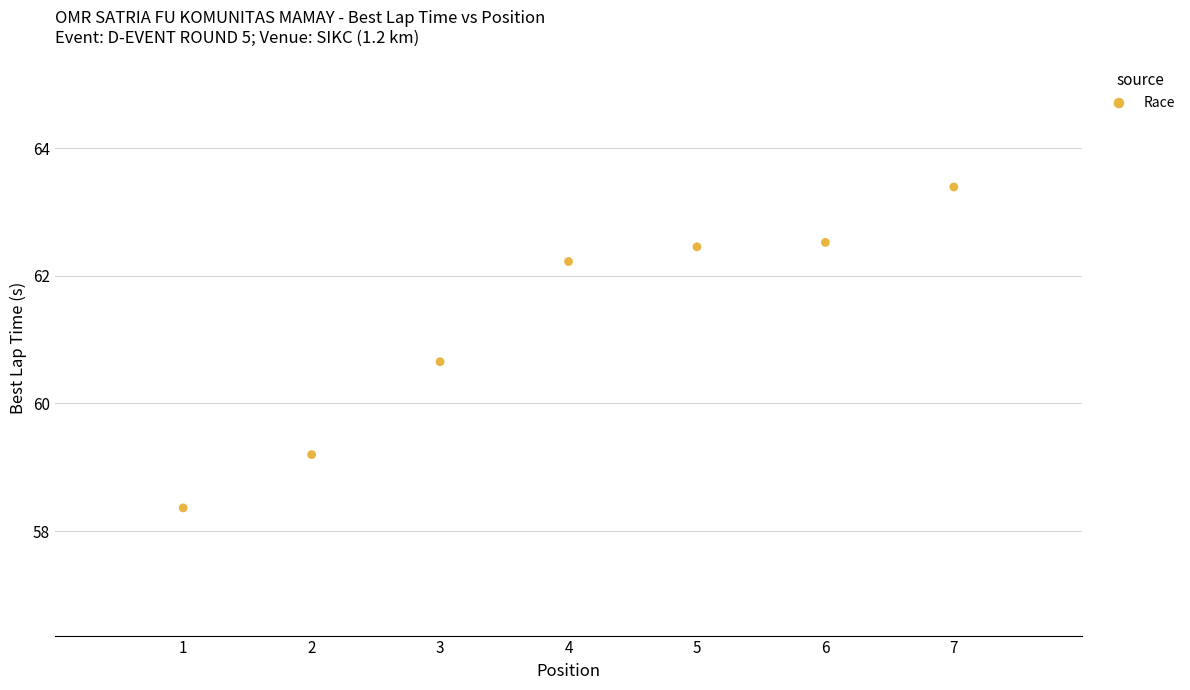

What Y value in the scatter plot is closest to 60?

60.7